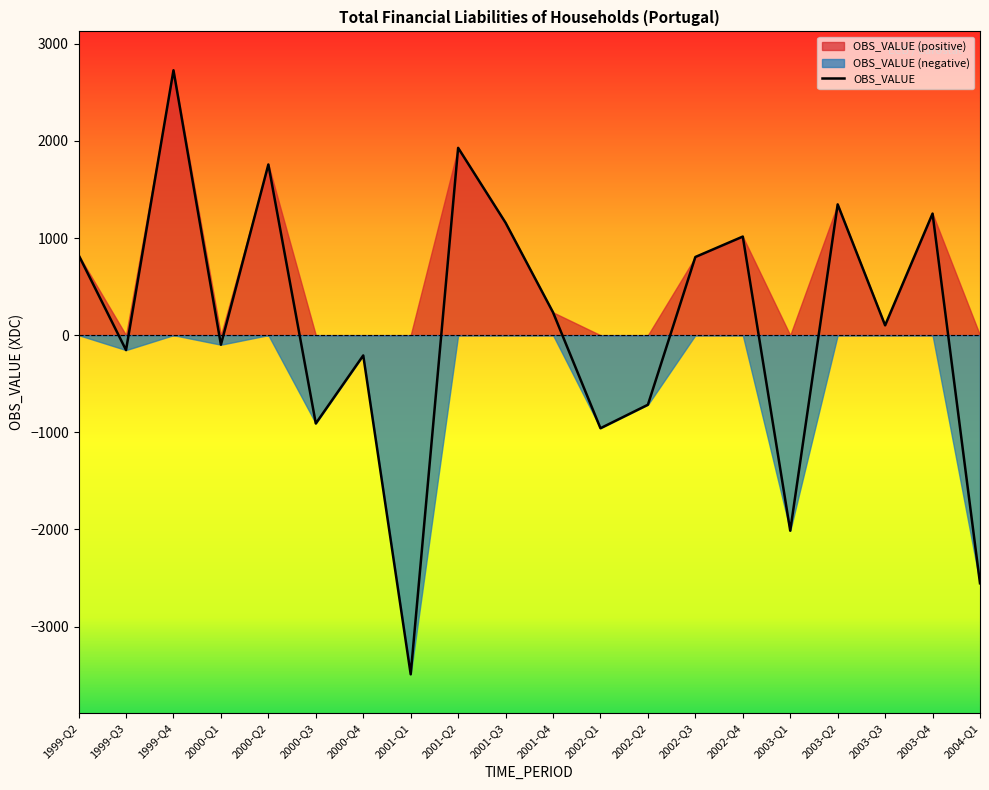

List the labels in order of value, largest first.

1999-Q4, 2001-Q2, 2000-Q2, 2003-Q2, 2003-Q4, 2001-Q3, 2002-Q4, 1999-Q2, 2002-Q3, 2001-Q4, 2003-Q3, 2000-Q1, 1999-Q3, 2000-Q4, 2002-Q2, 2000-Q3, 2002-Q1, 2003-Q1, 2004-Q1, 2001-Q1